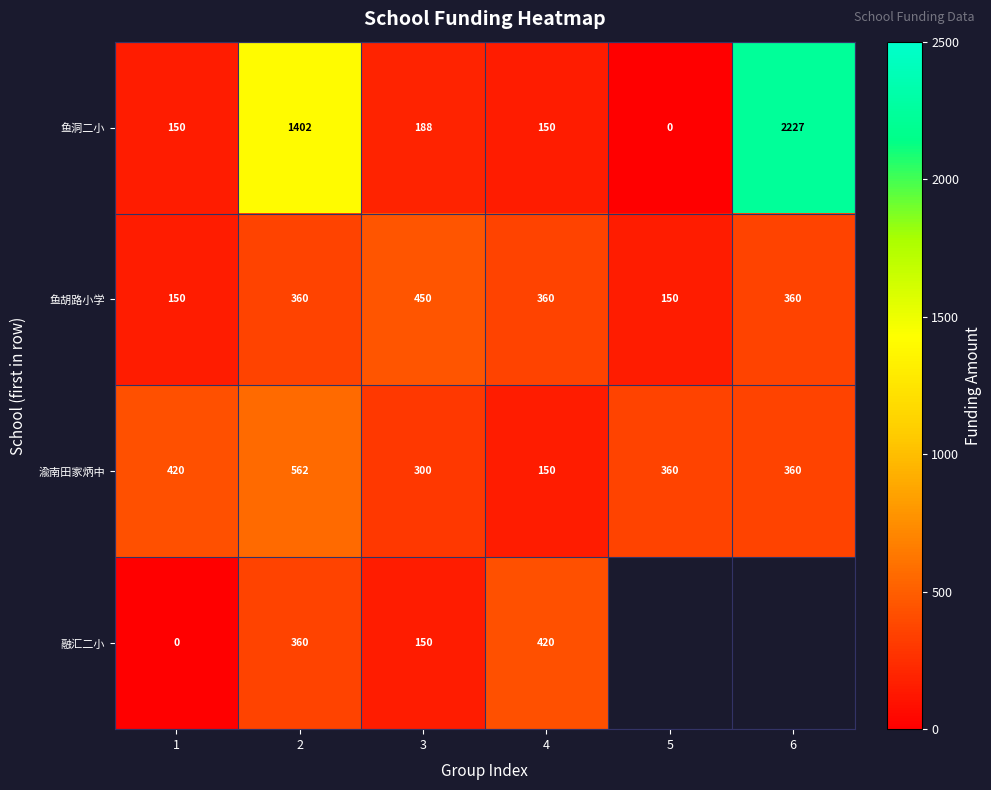

Is it true that 鱼洞二小 equals 0 at 5?

True